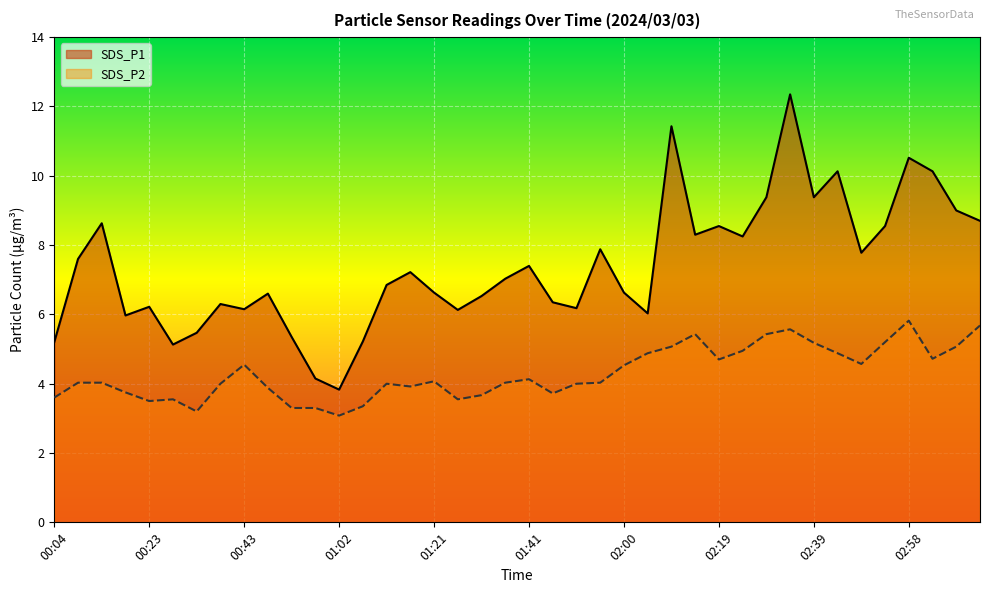

What value does the SDS_P1 series have at 02:58?

10.5